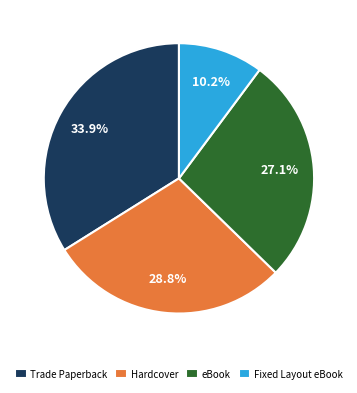

How many segments does this pie chart have?

4